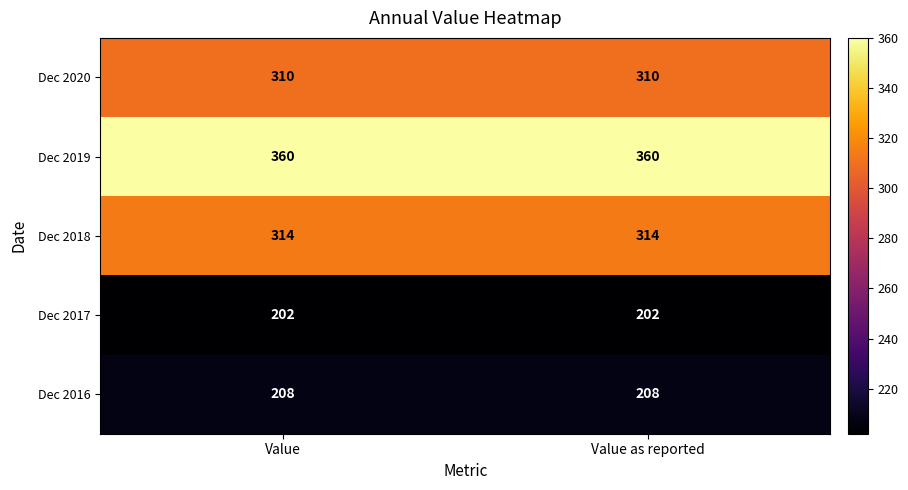

What is the difference between the highest and lowest values at Value?

158